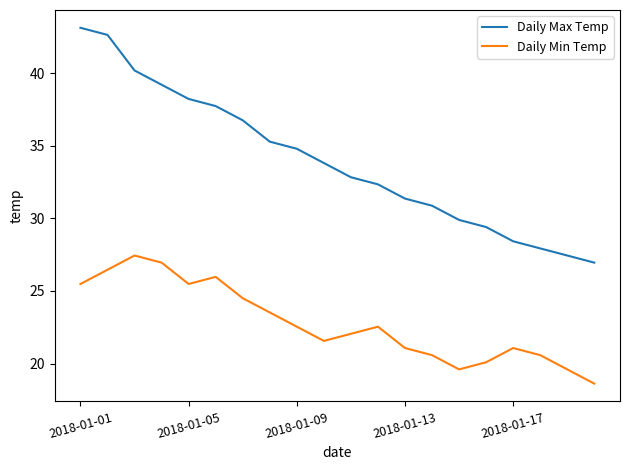

What is the smallest value displayed?

18.6